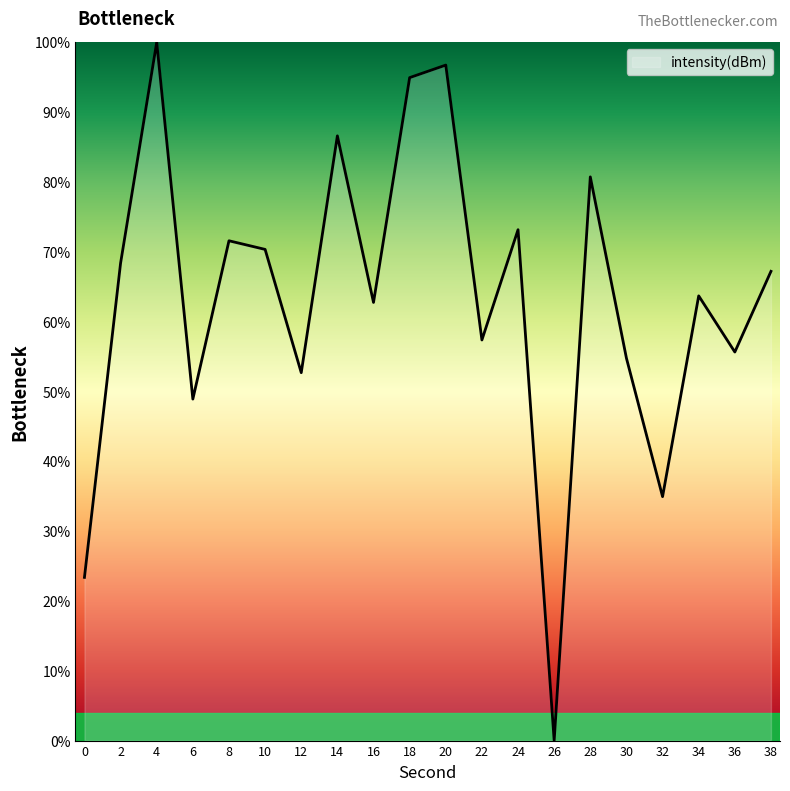

What is the difference between the values at 20 and 32?

61.8